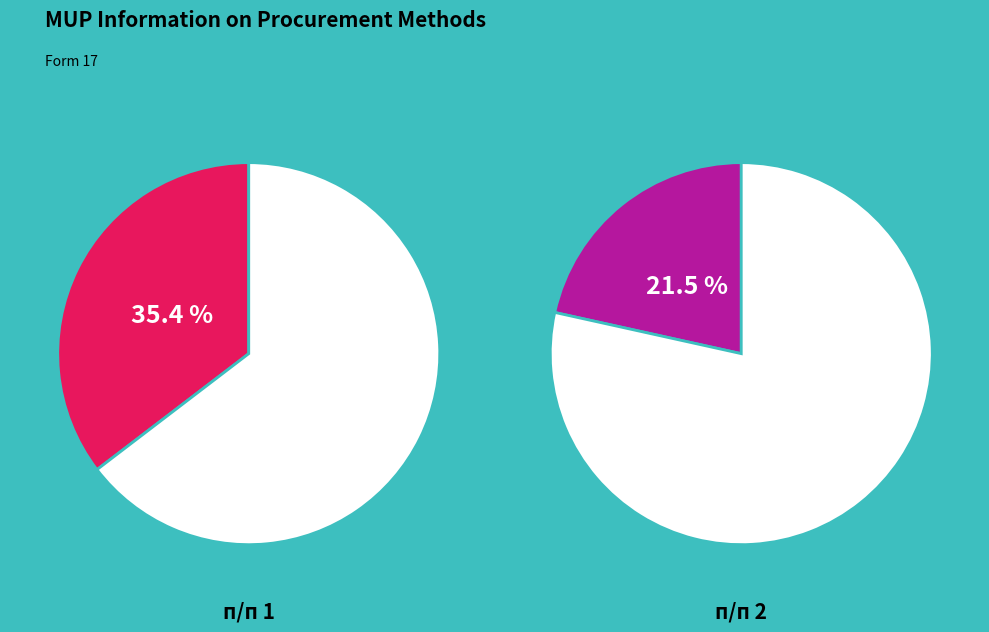

The 3 slice represents 22% of the pie. True or false?

True